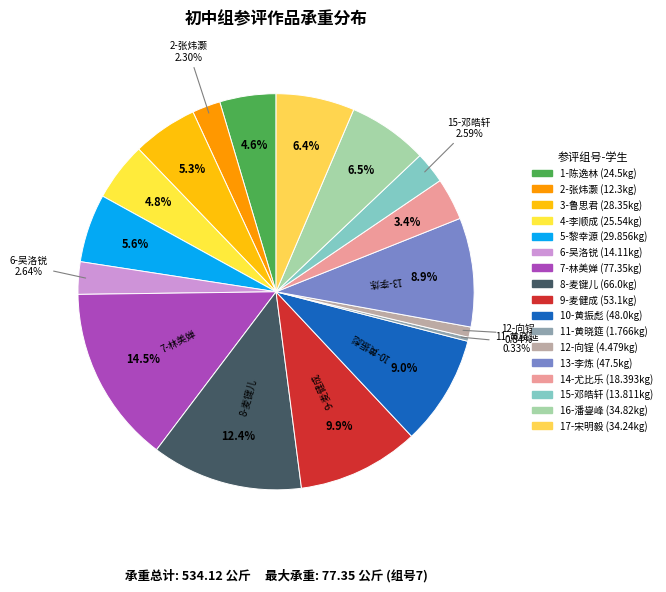

What is the largest slice in the pie chart?

7-林美婵